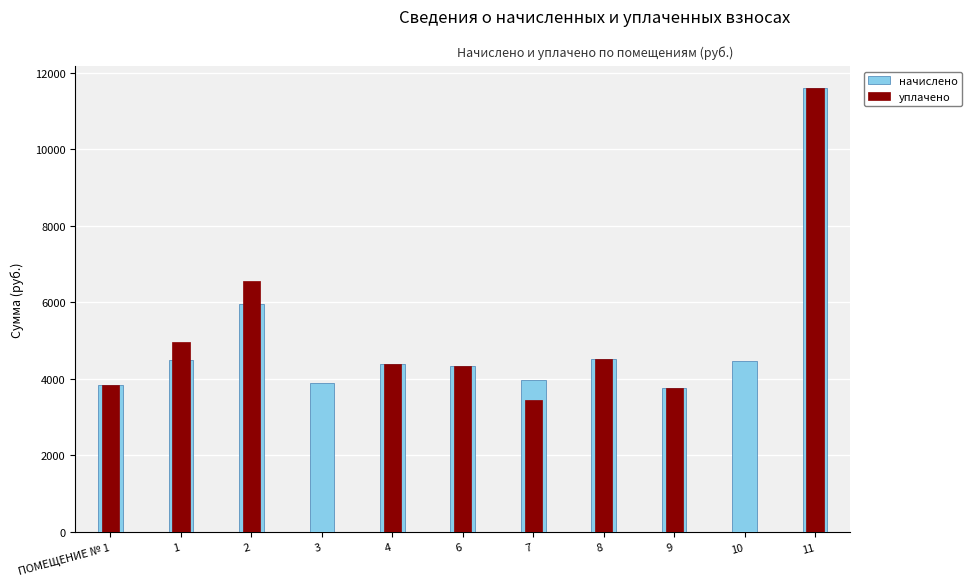

What is the difference between the second highest and second lowest values in the начислено series?

2108.3